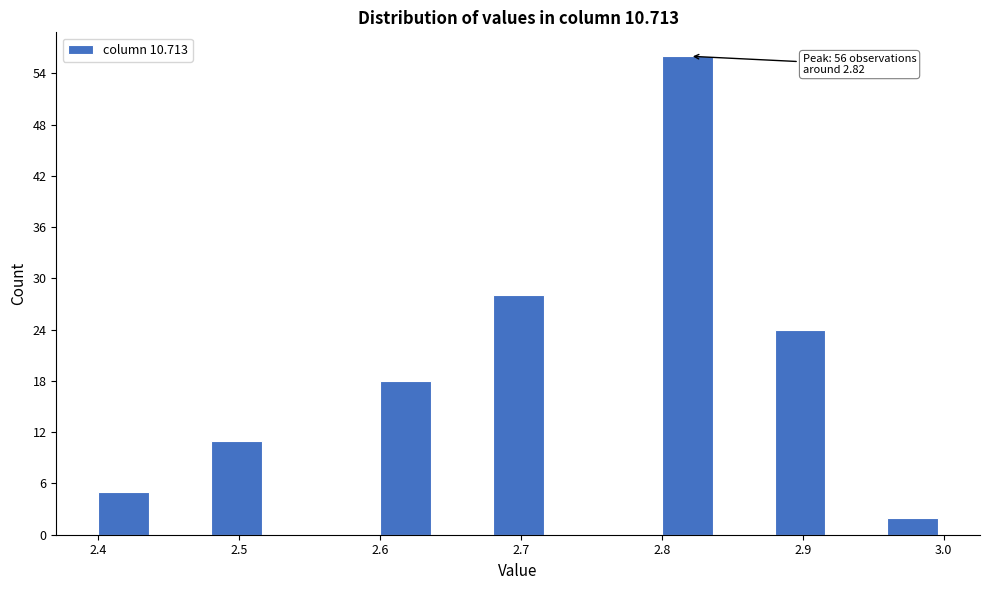

Which range on the x-axis has the tallest bar?

2.80 to 2.84